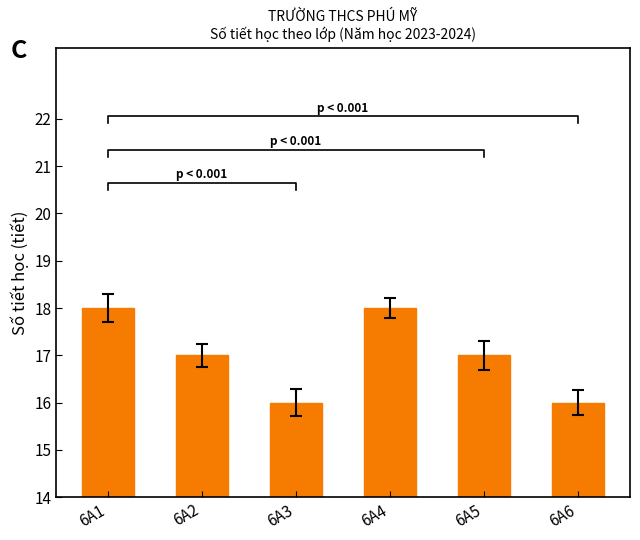

How many data points are above 17?

2